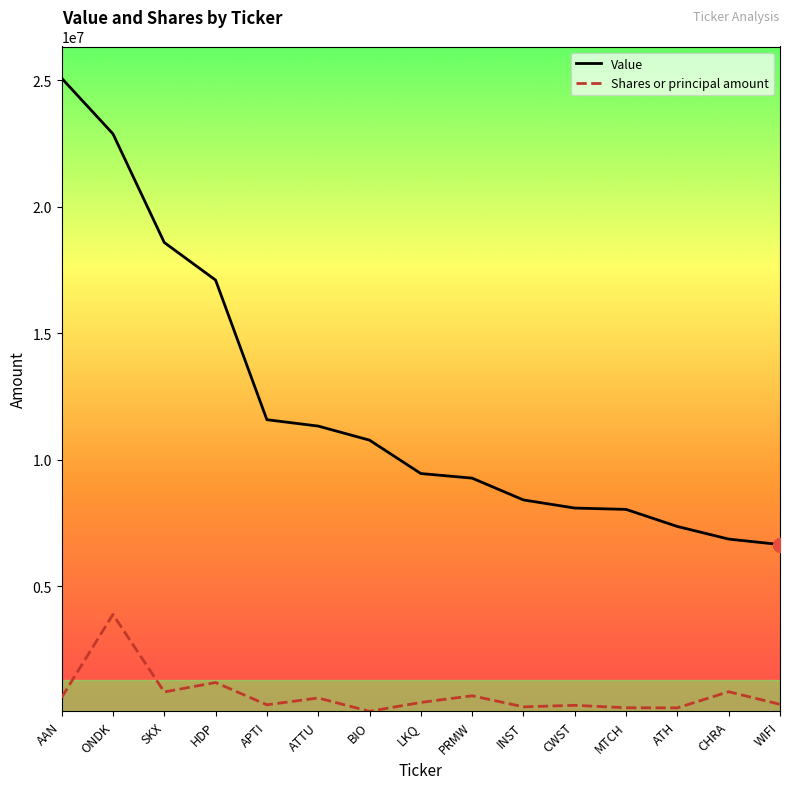

Is it true that Value equals 7357000 at ATH?

True